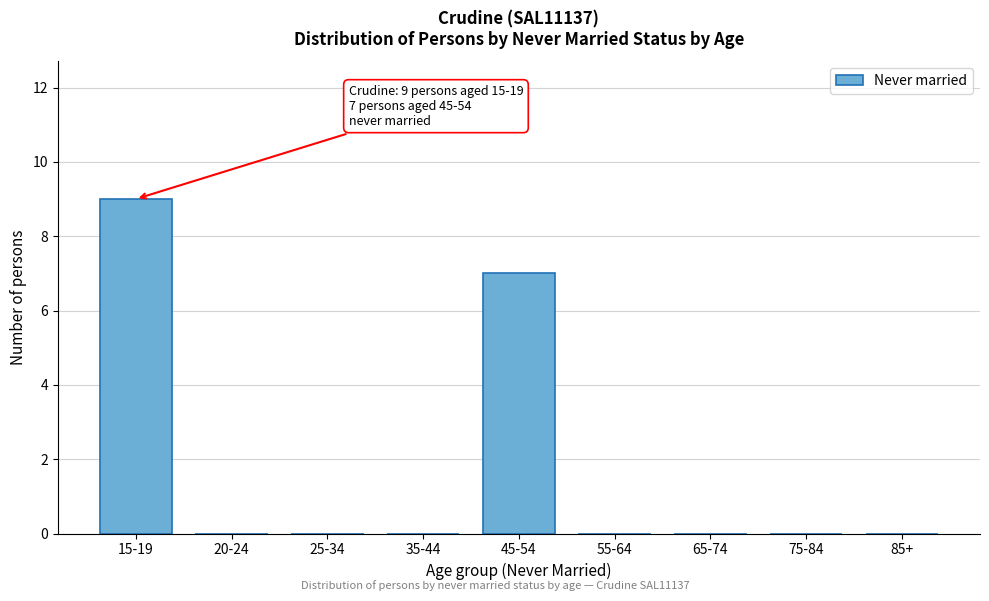

Reading left to right, what are all the values shown in this chart?

15-19=9	20-24=0	25-34=0	35-44=0	45-54=7	55-64=0	65-74=0	75-84=0	85+=0